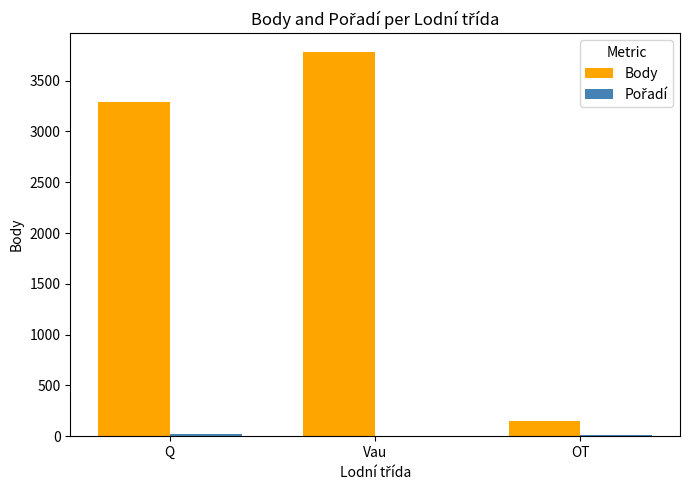

True or false: Body has a value of 3292 at Q.

True